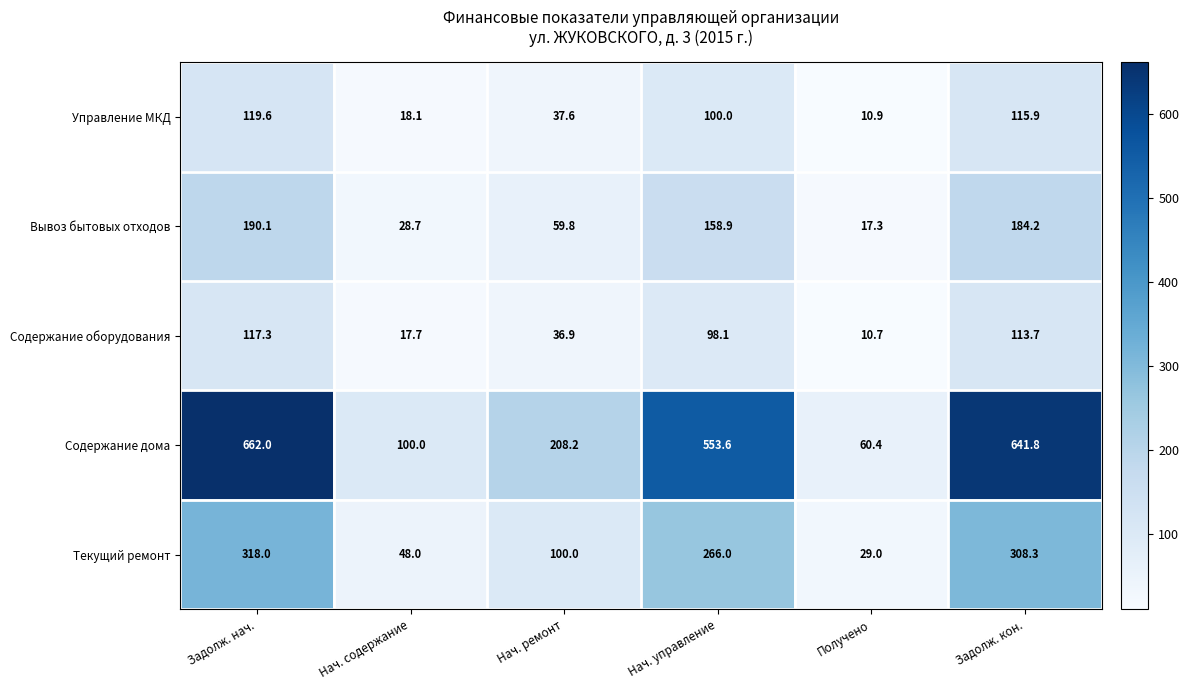

At how many categories does at least one series exceed 407?

3